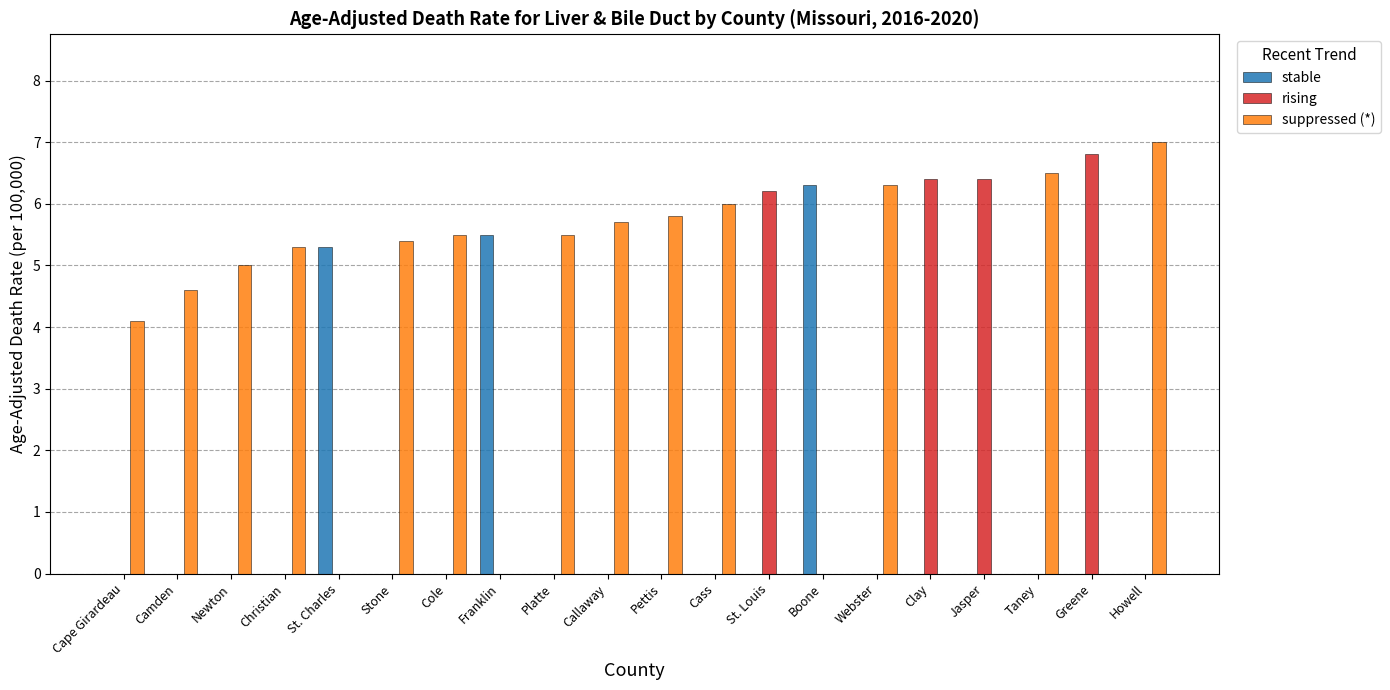

Where is suppressed (*) nearest to the value 3?

Cape Girardeau